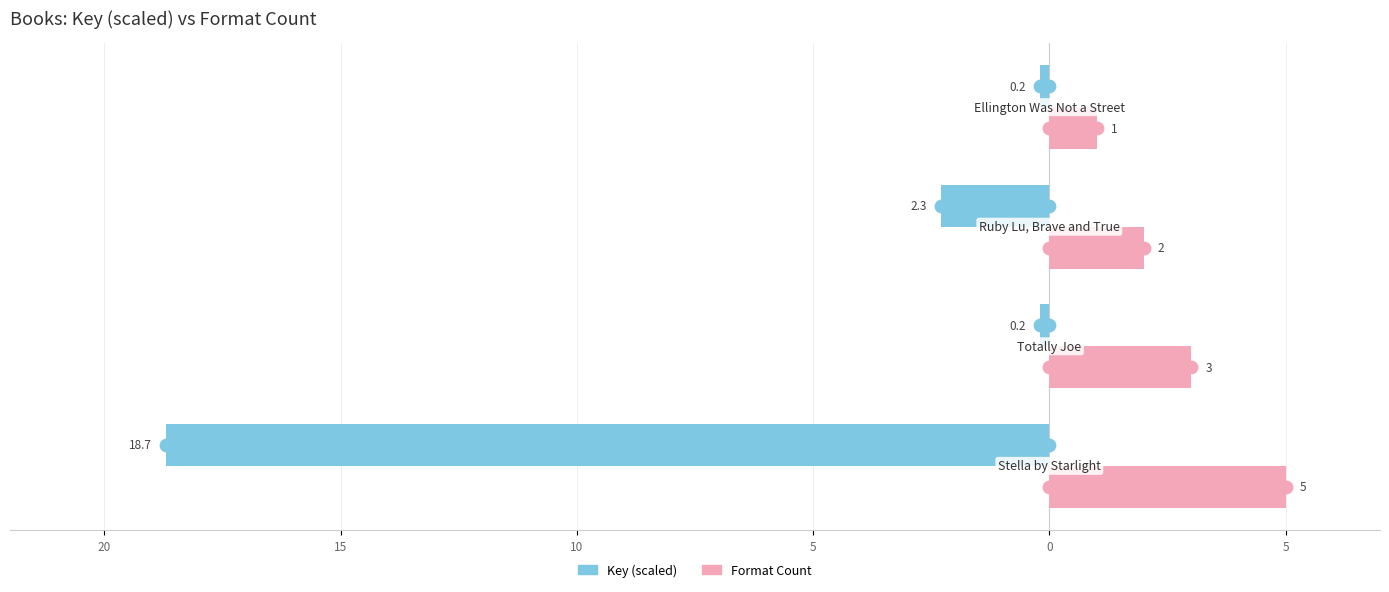

Which series contains the lowest Y value?

Key (scaled)